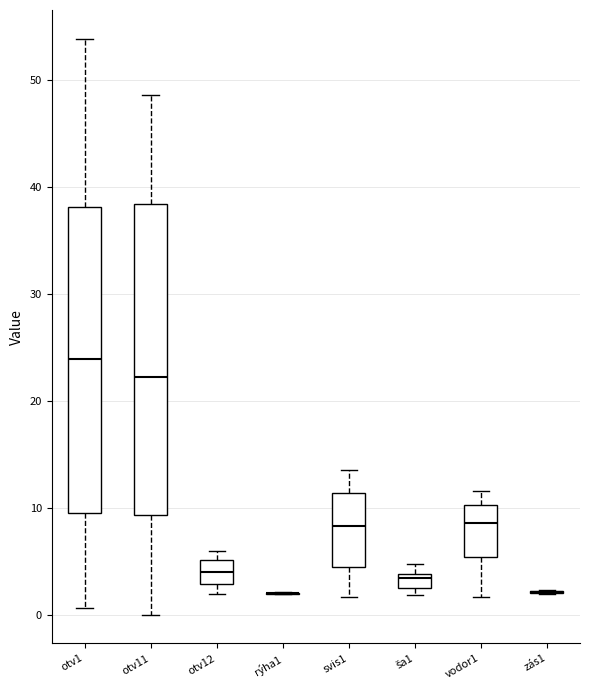

Where does the median line of the box for otv1 sit on the y-axis? The values are not printed on the chart, so give them approximately, as read against the axis.

24